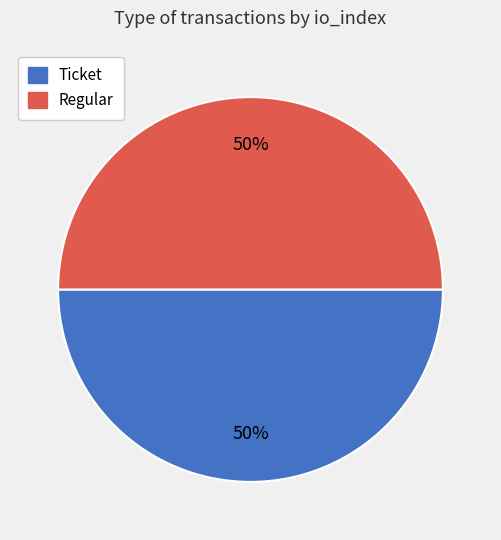

True or false: Ticket accounts for 50% of the total.

True